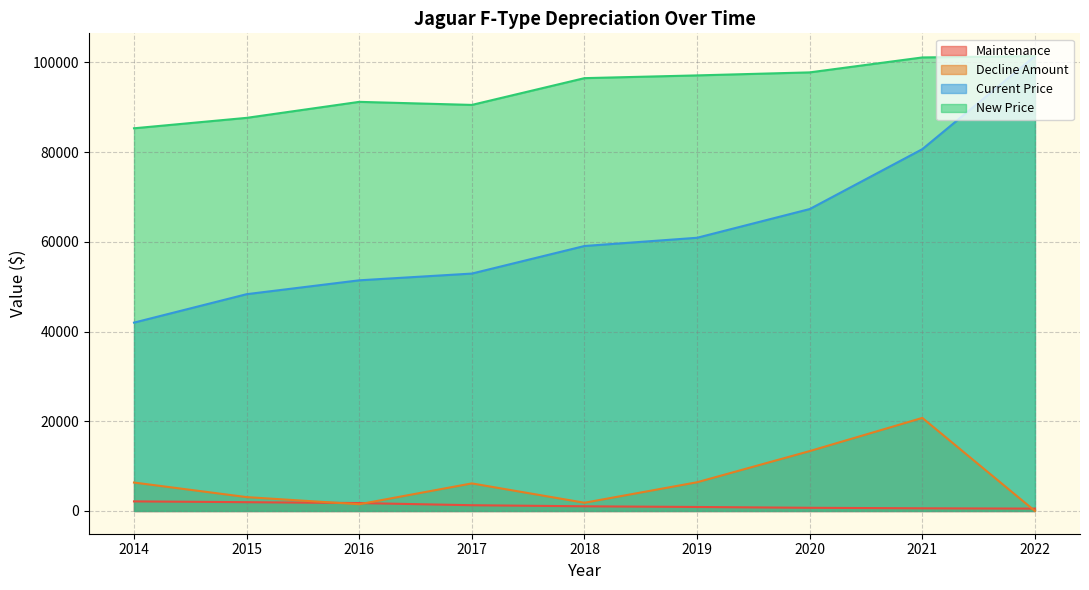

How many lines are shown in the chart?

4